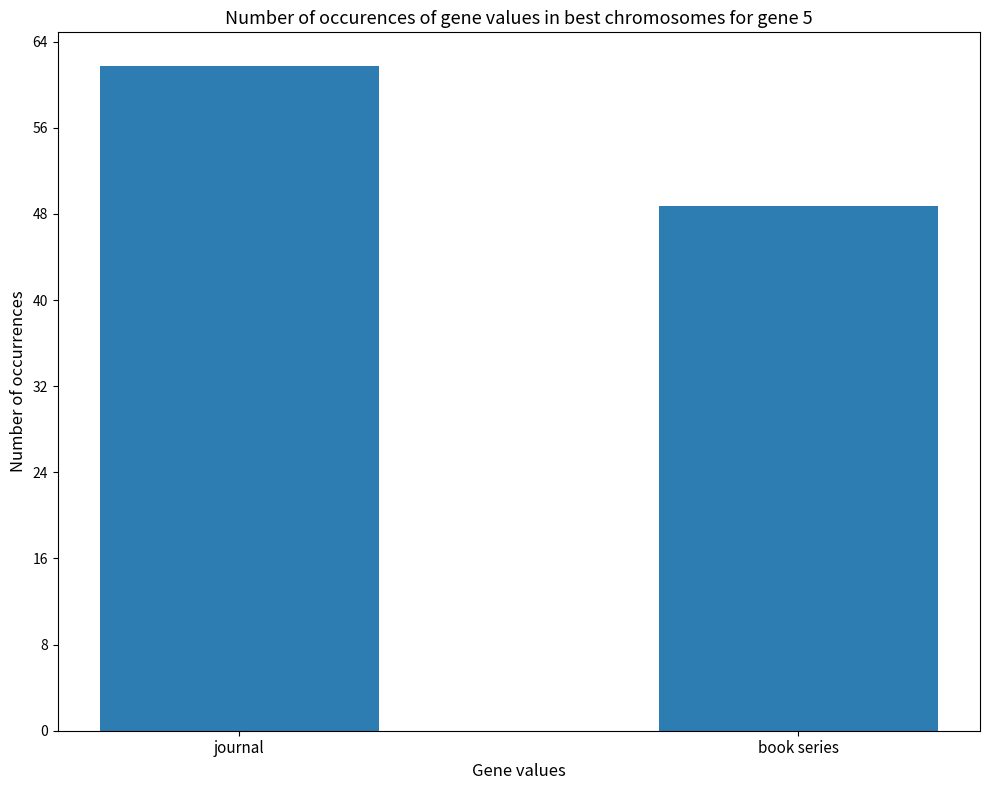

How many bars are there in total?

2